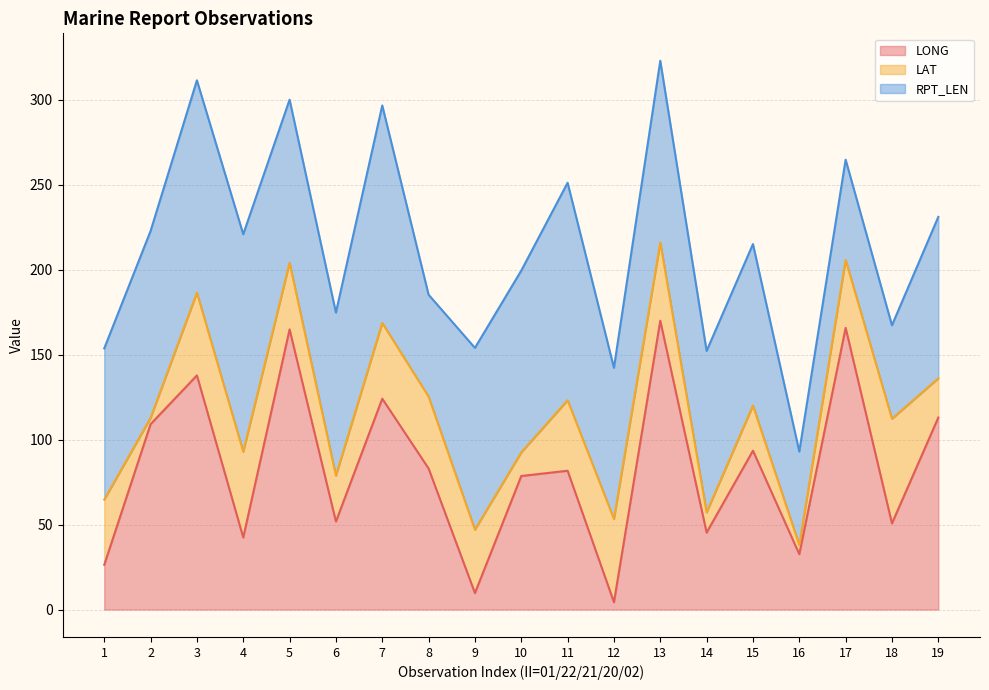

Does the chart display data point markers on the line(s)?

No